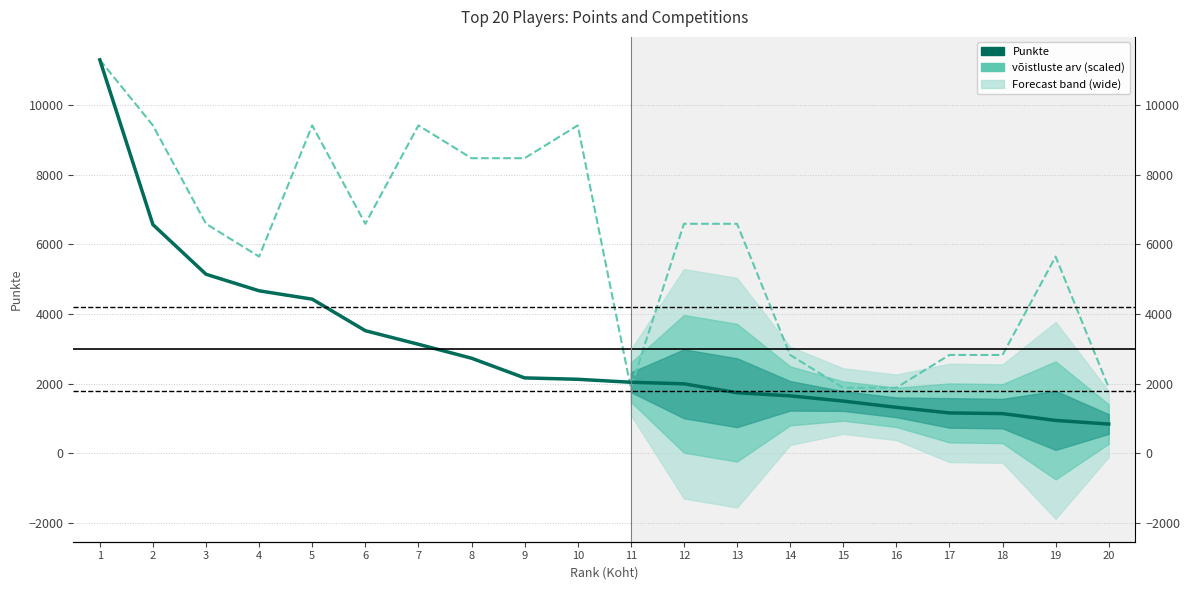

How many interior local peaks does the võistluste arv (scaled) series have?

4